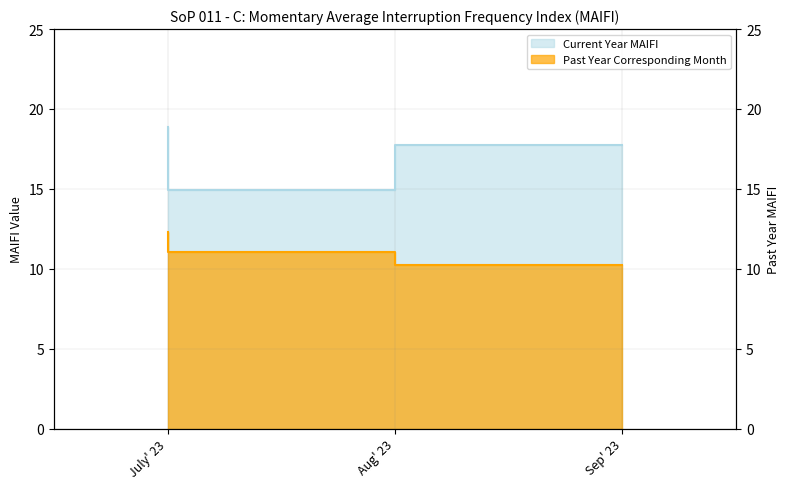

The value of Current Year MAIFI at Sep' 23 is 26.6. True or false?

False